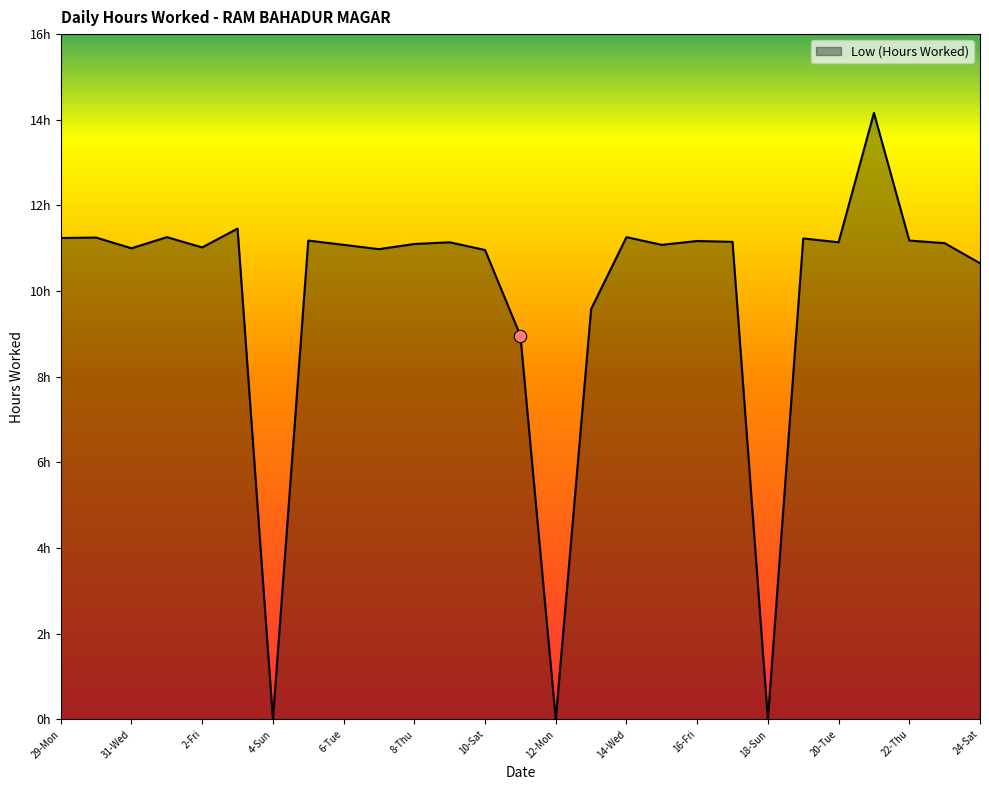

Does the chart have visible grid lines?

No